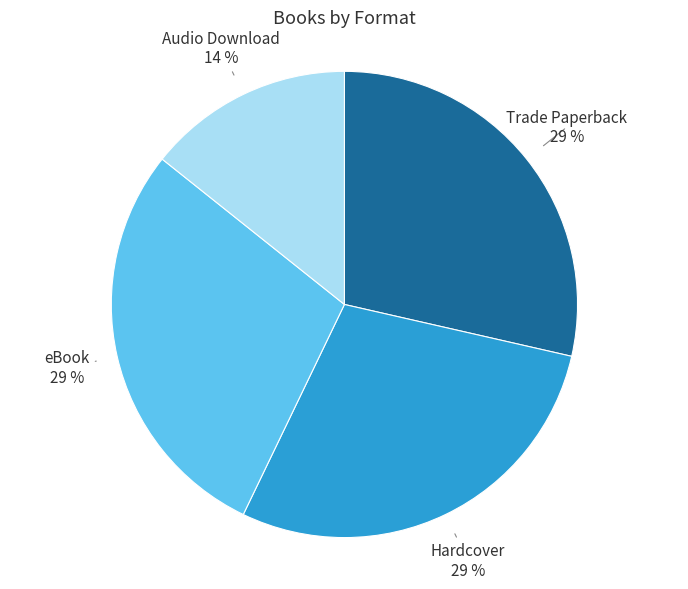

How many slices are in this pie chart?

4